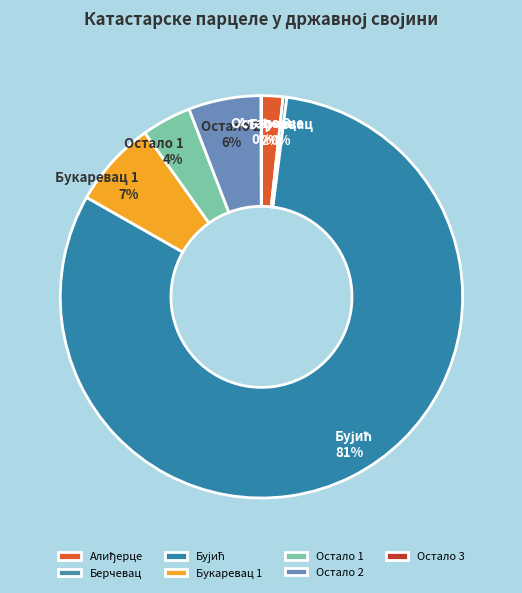

To the nearest percent, what portion does Остало 2 represent?

6%